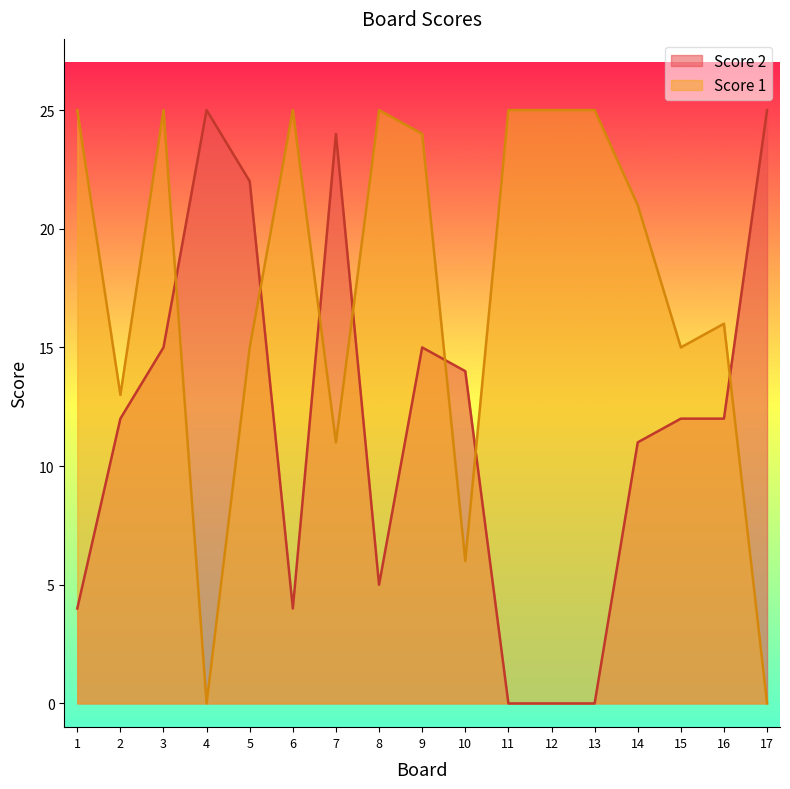

At 1, list the series in order from largest to smallest.

Score 1, Score 2